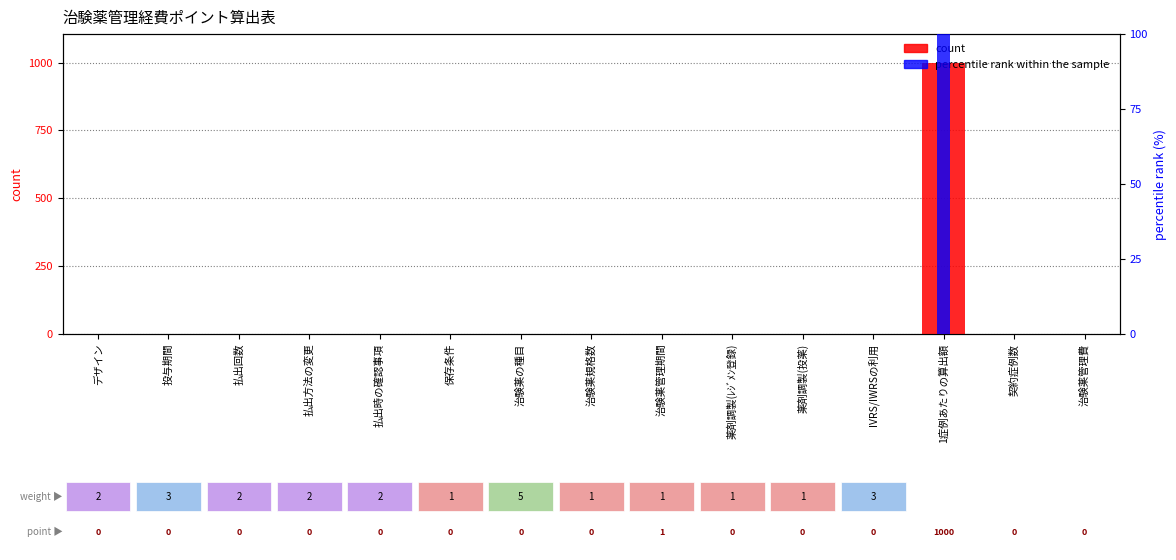

Is it true that percentile rank within the sample equals 35.6 at IVRS/IWRSの利用?

False